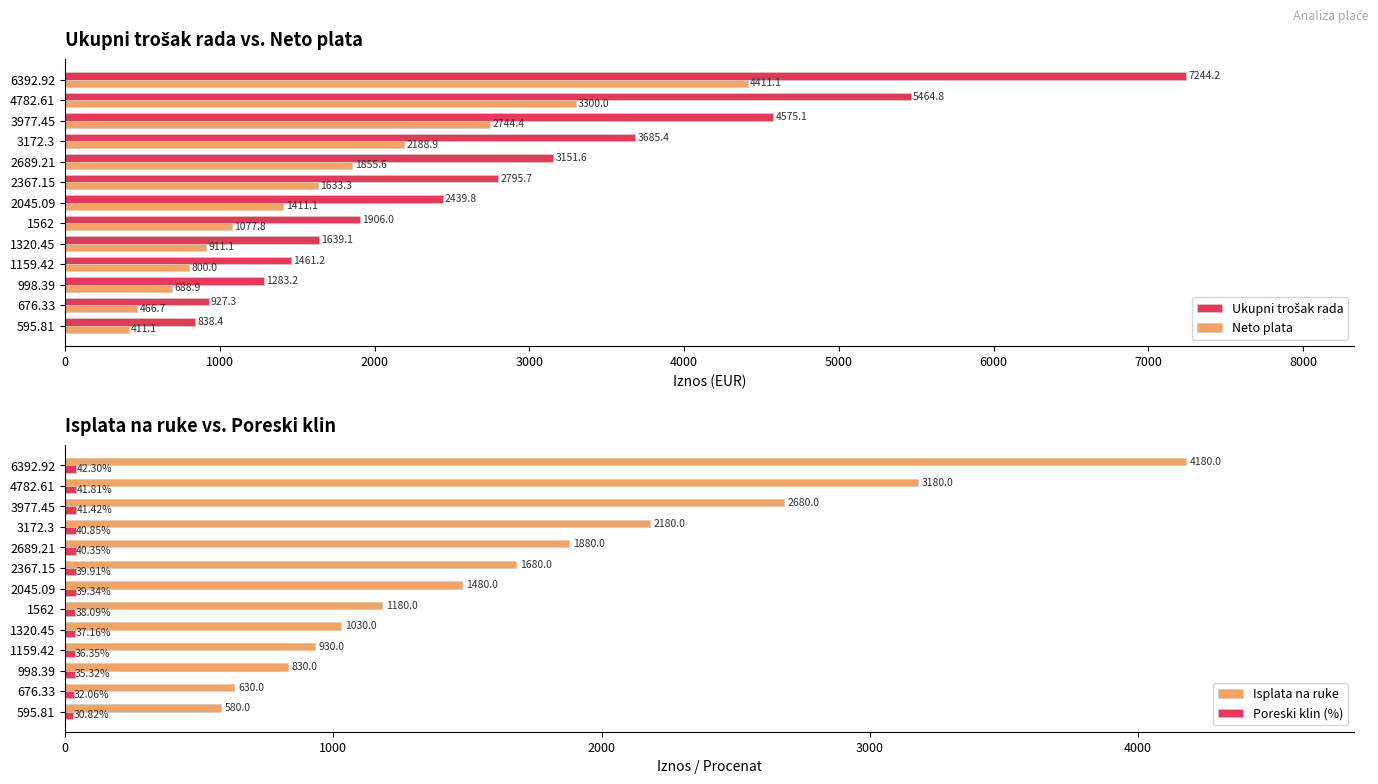

What are all the series names shown in the legend?

Ukupni trošak rada, Neto plata, Isplata na ruke, Poreski klin (%)